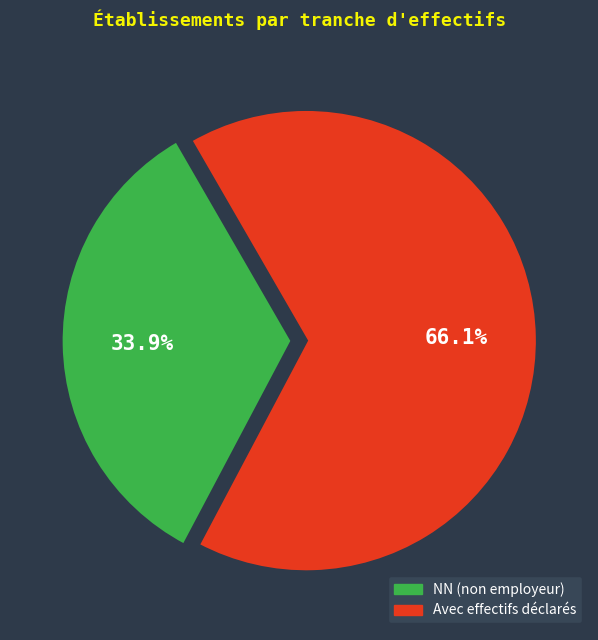

How many segments does this pie chart have?

2